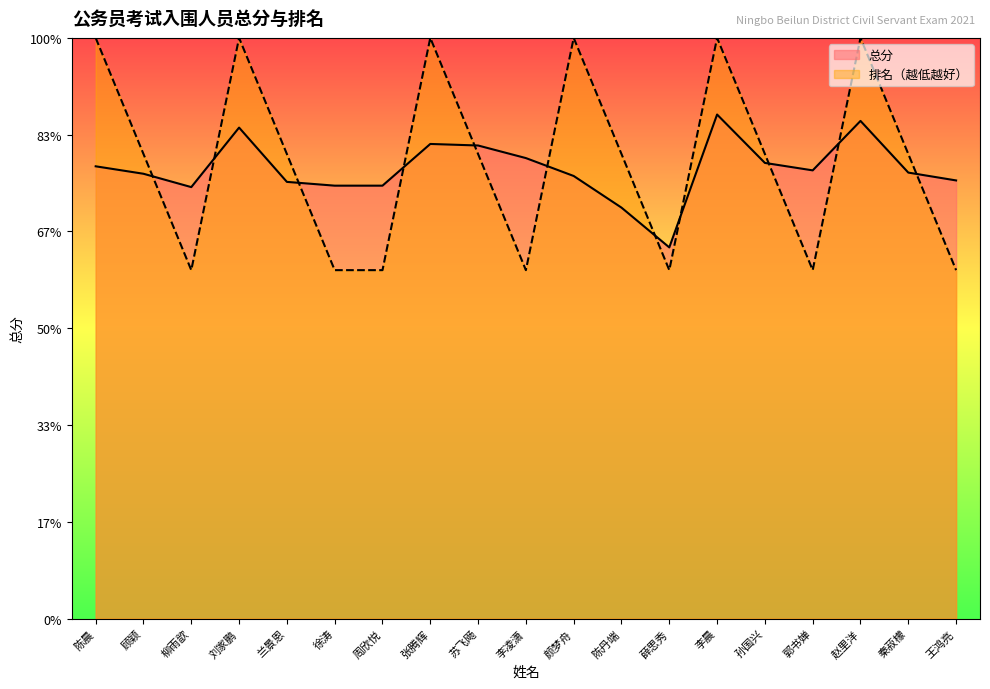

Where is the first local minimum for 总分?

柳雨歆